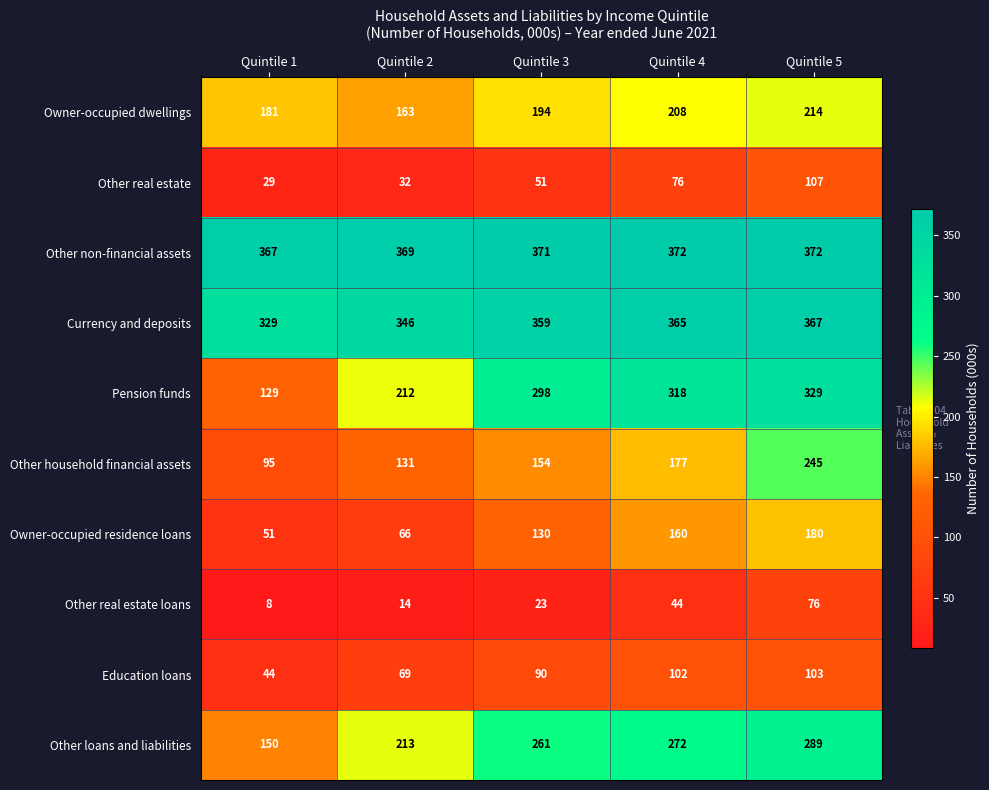

True or false: Pension funds has a value of 298 at Quintile 3.

True